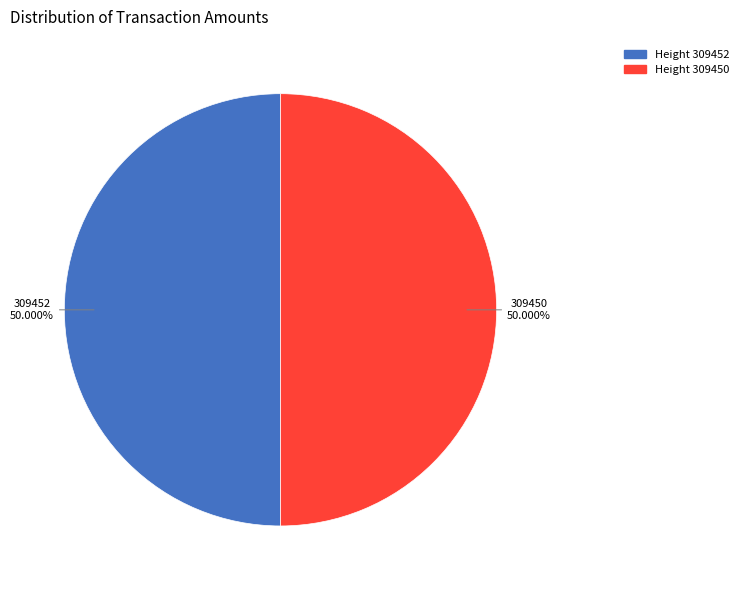

What is the ratio of the value at Height 309452 to the value at Height 309450?

1.0